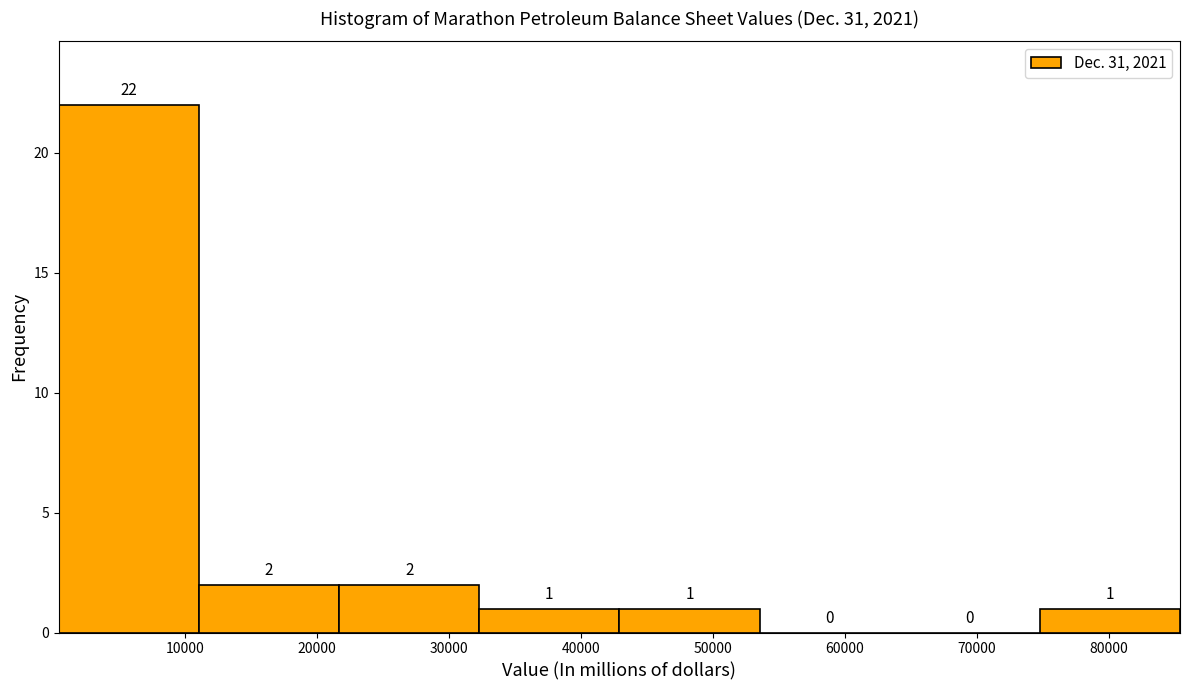

How tall is the bar that spans 32000 to 43000 on the x-axis? The bar edges are not printed on the chart, so give them approximately, as read against the axis.

1